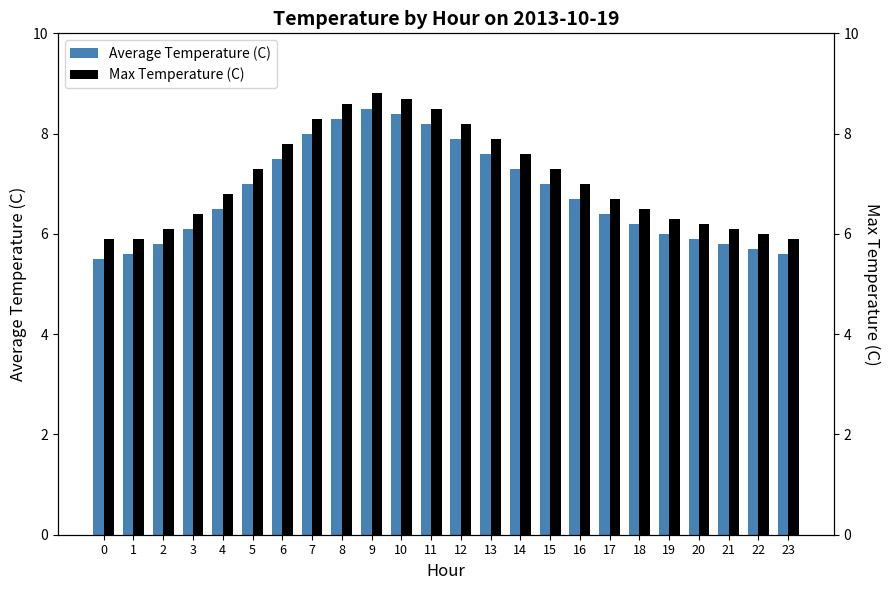

At which label does Max Temperature (C) first exceed 7?

5